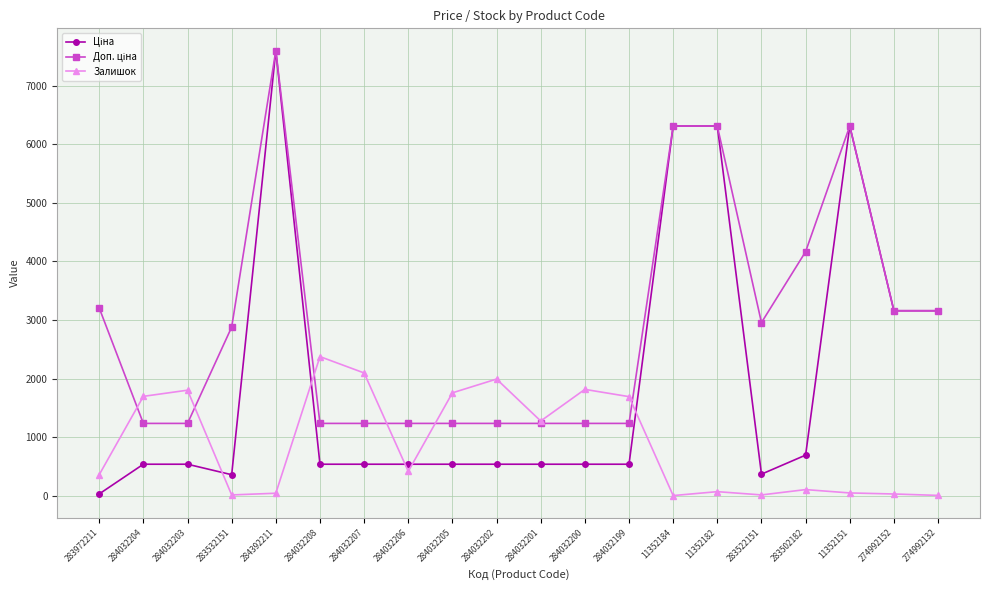

What is the difference between the highest and lowest values at 284032203?

1263.0